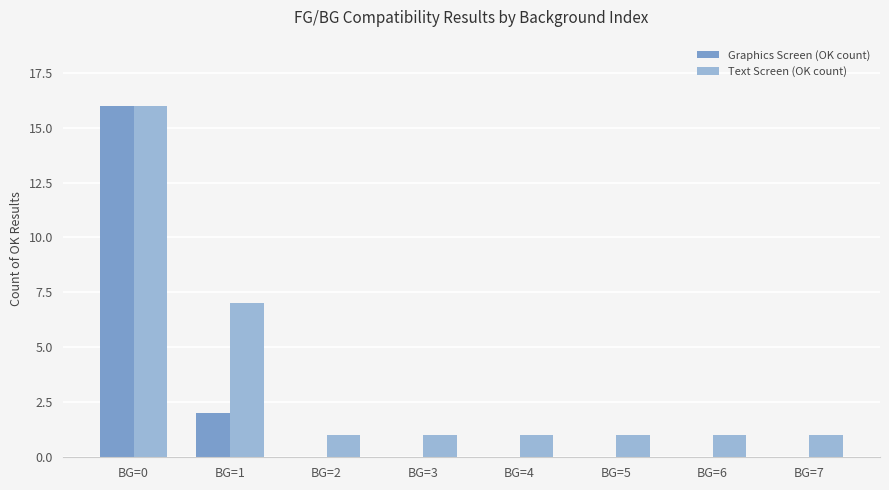

How many Graphics Screen (OK count) values are between 0 and 2?

7